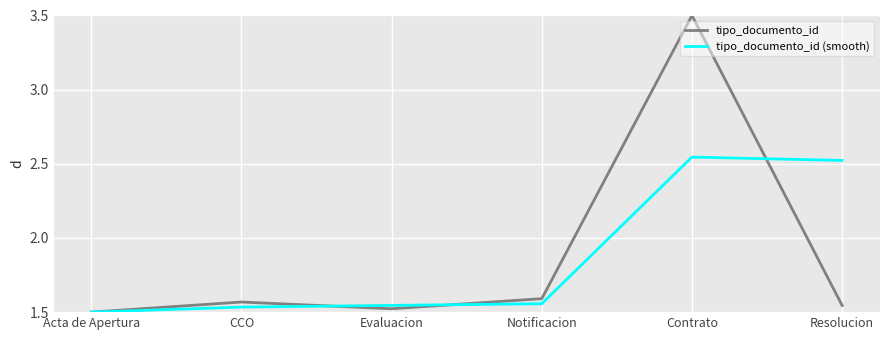

Which series has the largest range (max minus min)?

tipo_documento_id